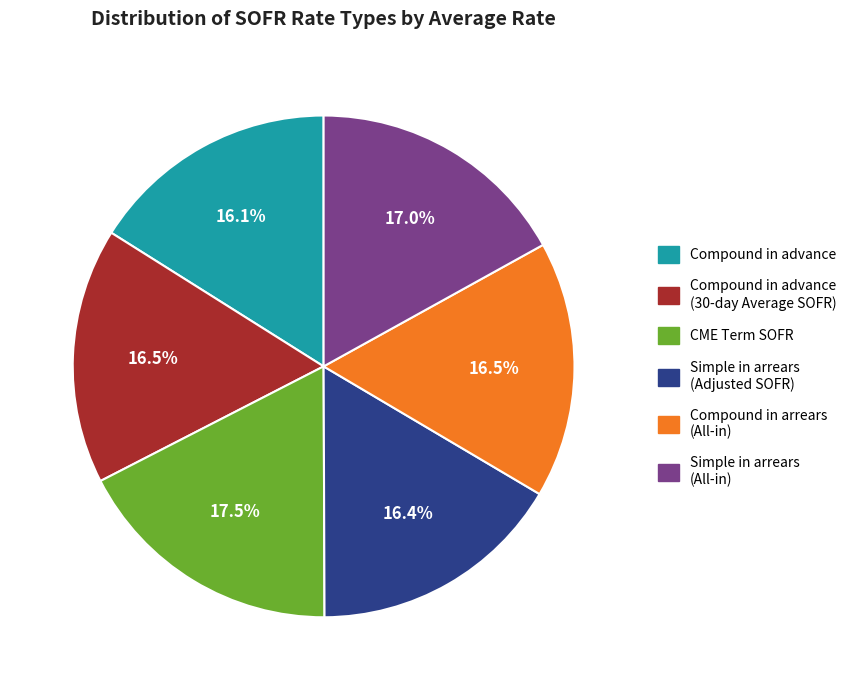

To the nearest percent, what is the difference between the largest and smallest slice percentages?

1%